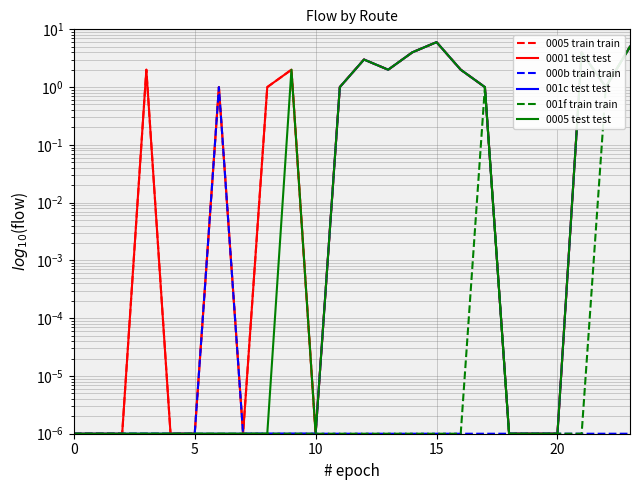

Rank the series by their maximum value, from lowest to highest.

000b train train, 001f train train, 0005 train train, 0001 test test, 001c test test, 0005 test test